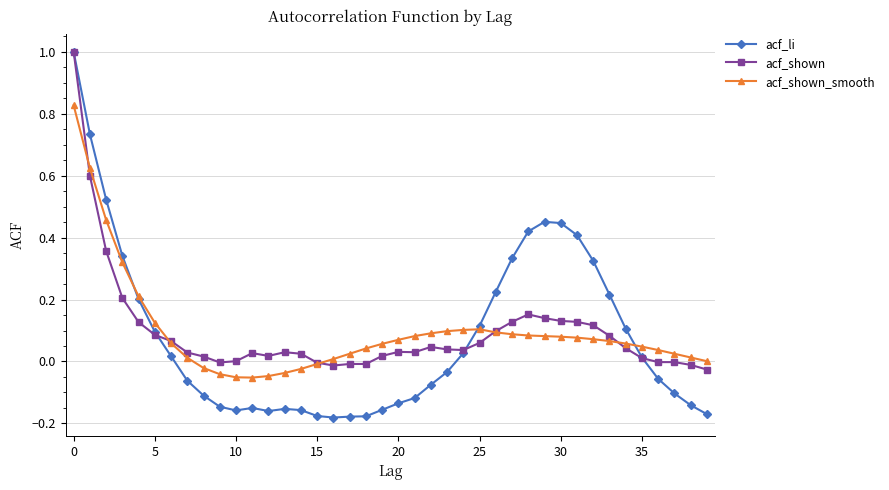

Which series has the largest range (max minus min)?

acf_li